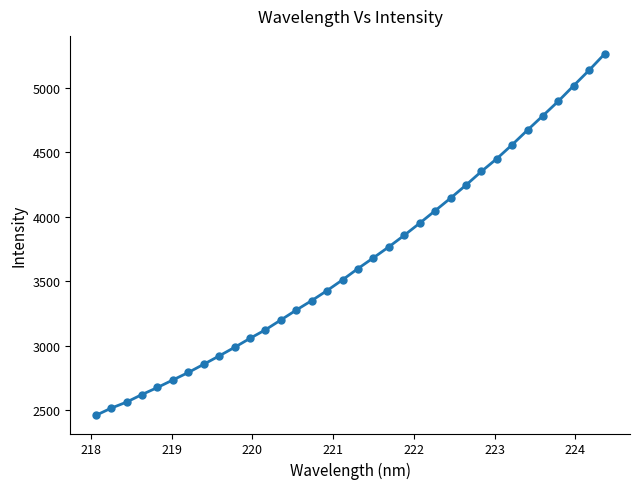

What is the minimum value shown in the chart?

2460.6